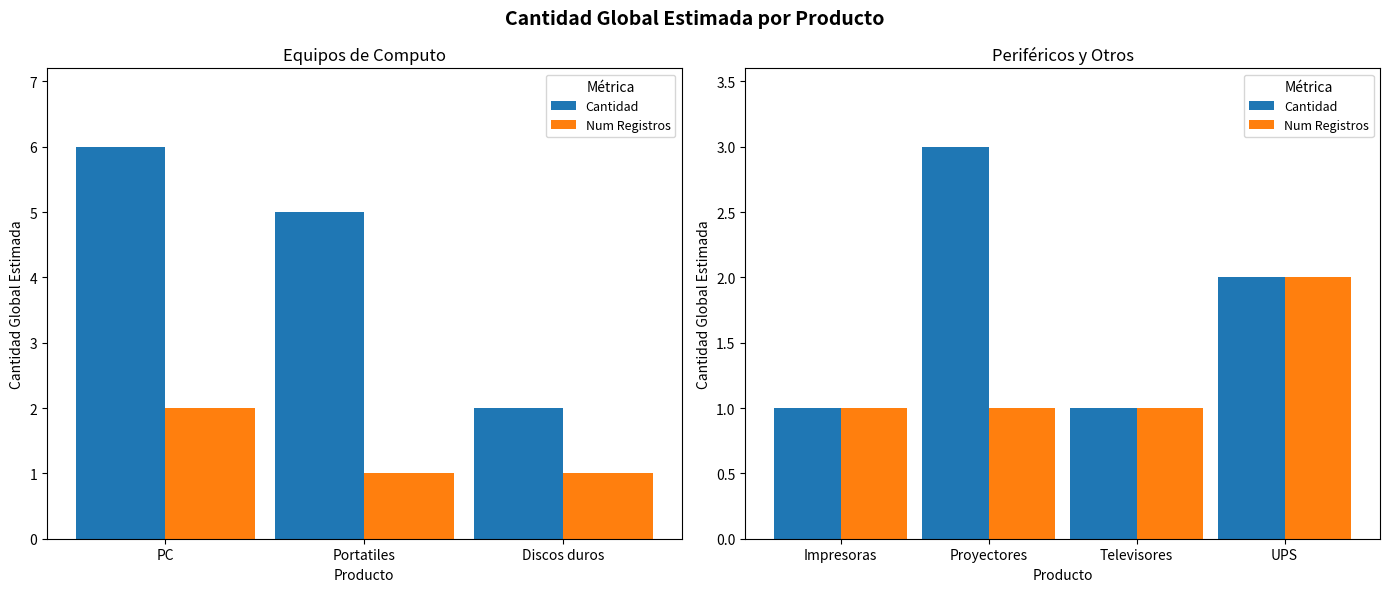

Are the bars horizontal?

No